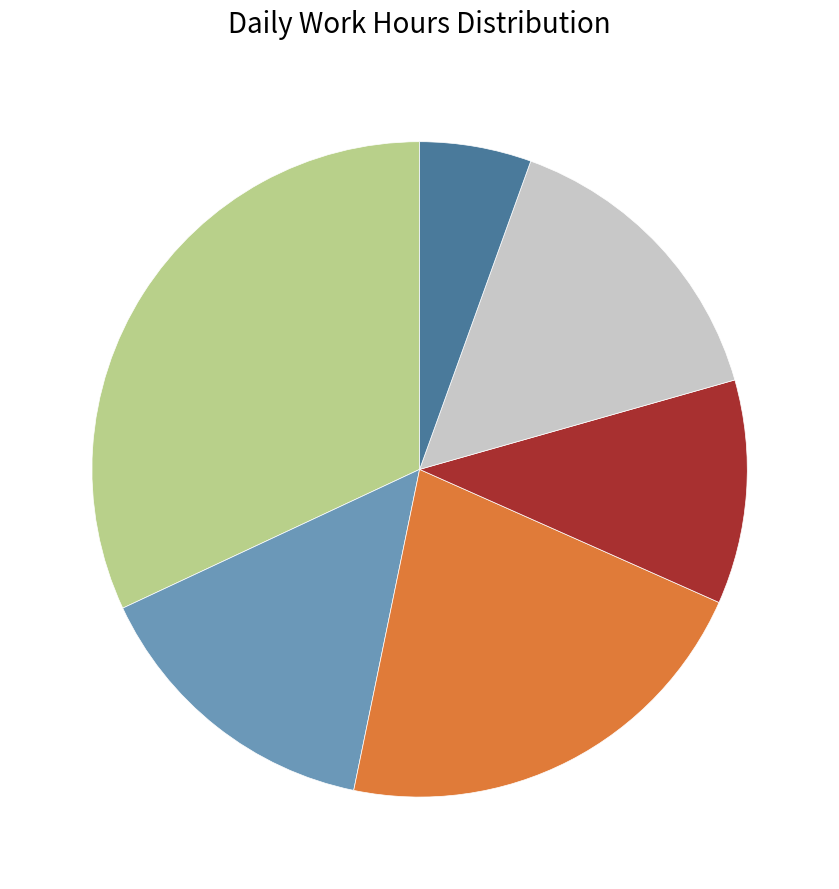

Is there a majority slice in this chart?

No